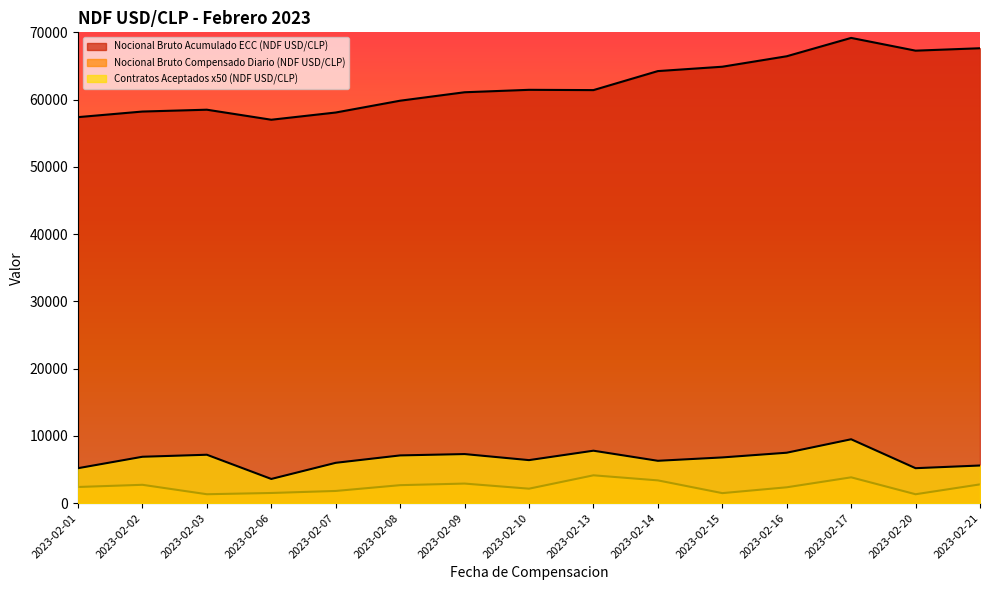

Which label corresponds to the largest value in the chart?

2023-02-17